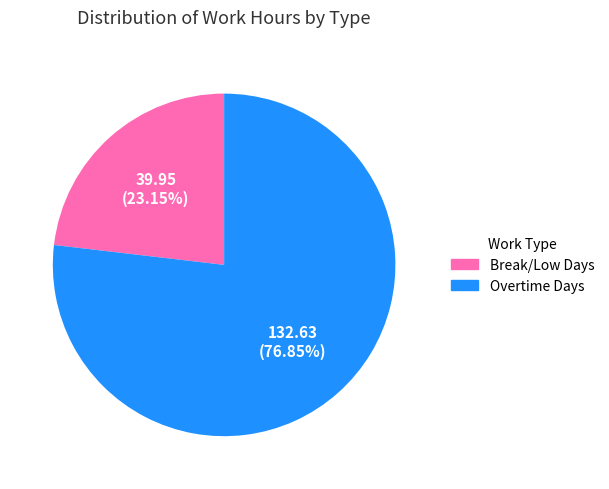

Is there any slice that represents more than half of the pie?

Yes